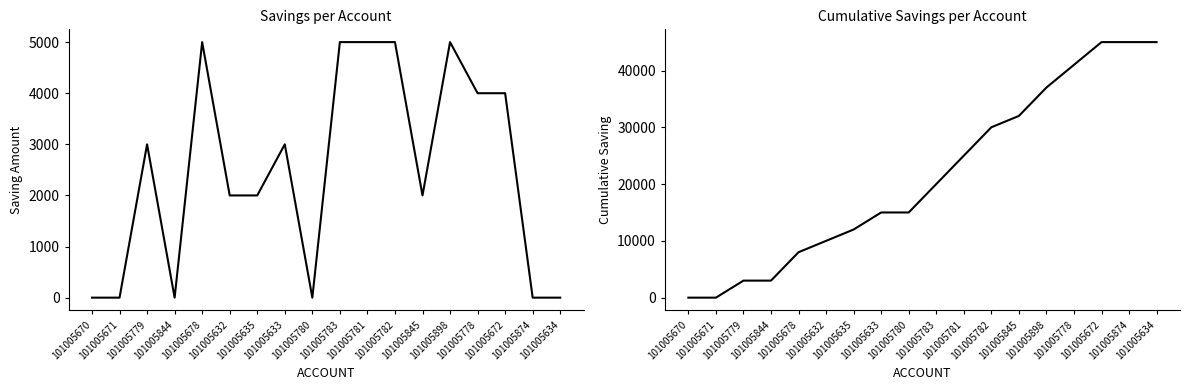

Rank the series by their maximum value, from highest to lowest.

Cumulative SAVING, SAVING